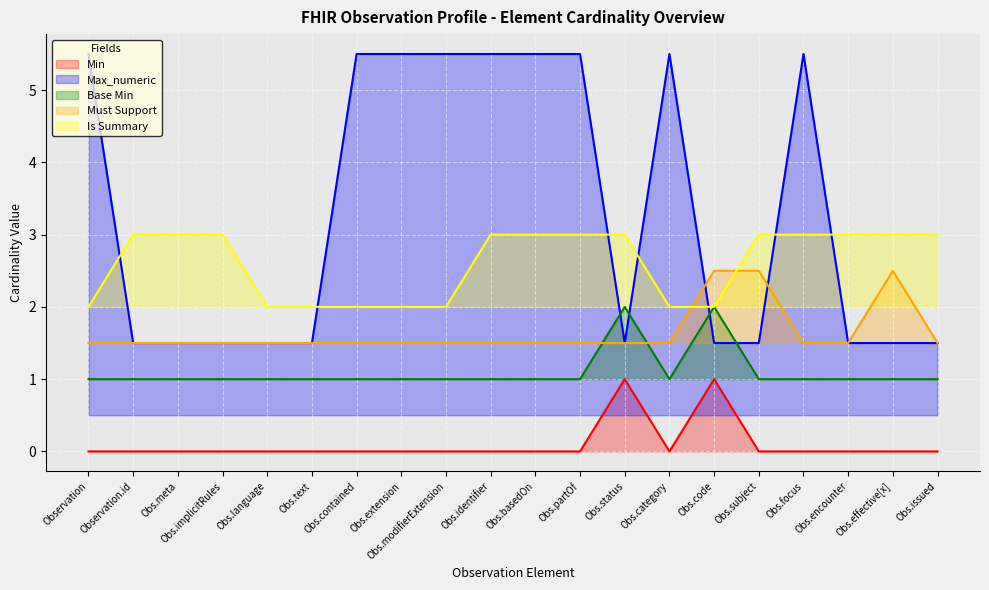

After their last crossing, which series has the higher values: Must Support or Max_numeric?

Max_numeric